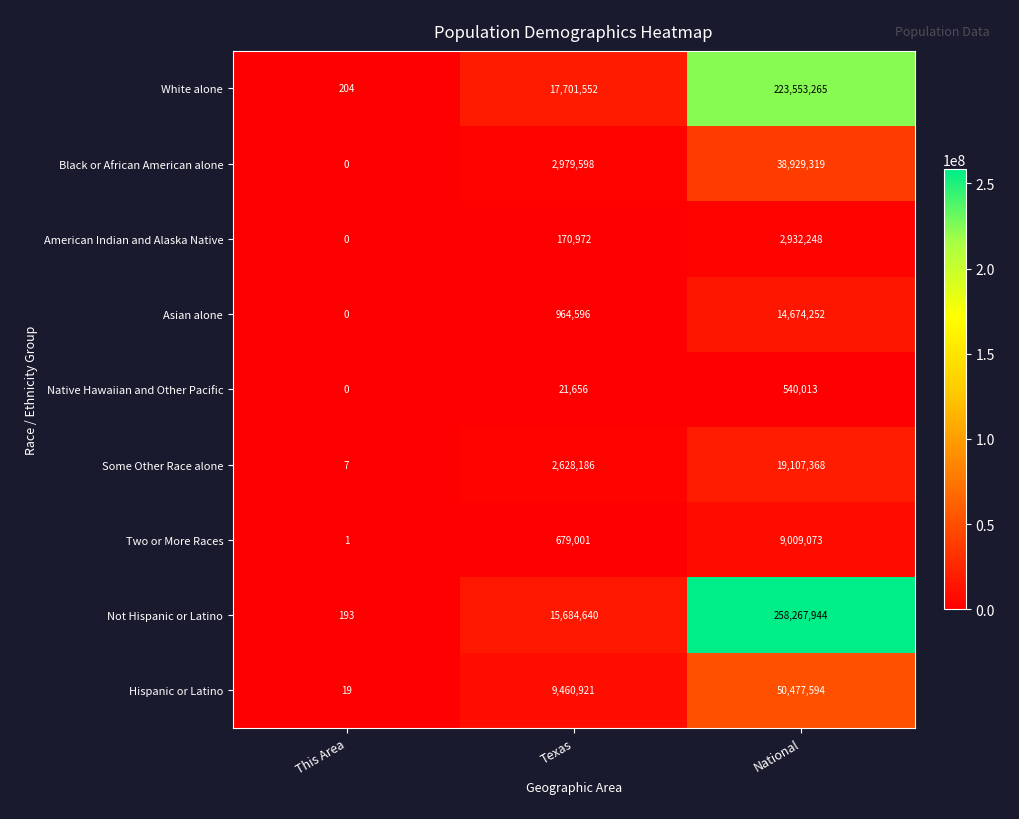

Which series has the largest range (max minus min)?

Not Hispanic or Latino